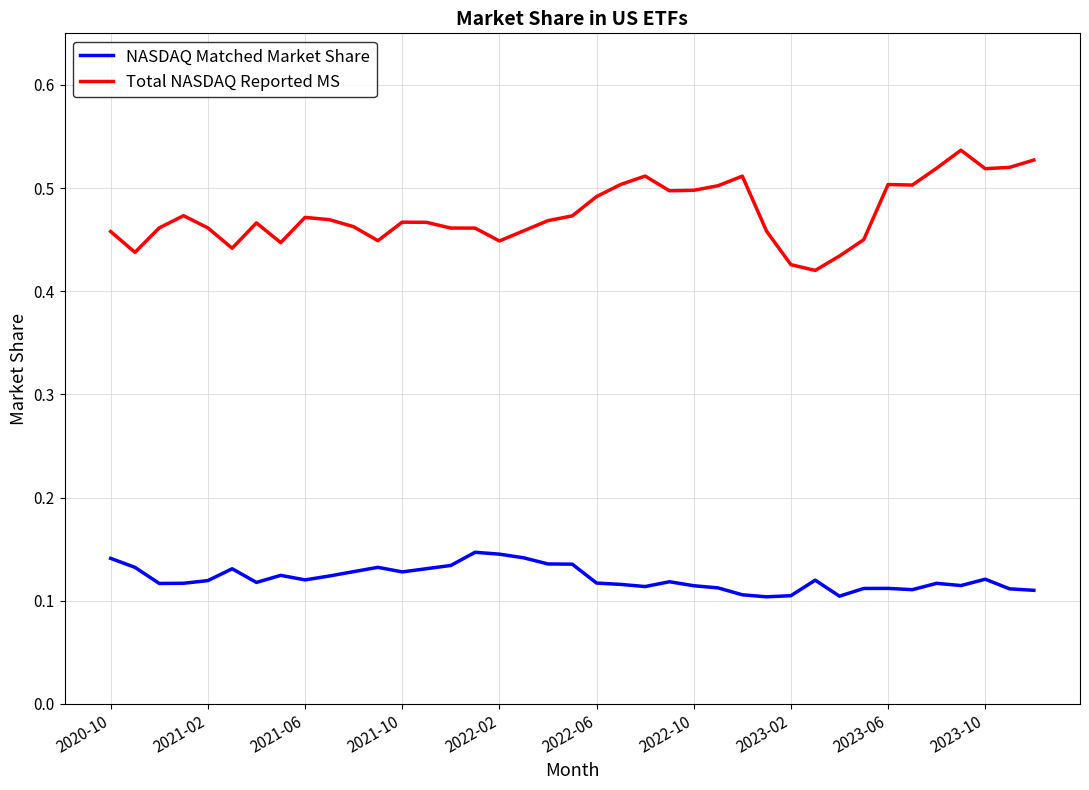

List the series in order of their peak value, highest first.

Total NASDAQ Reported MS, NASDAQ Matched Market Share